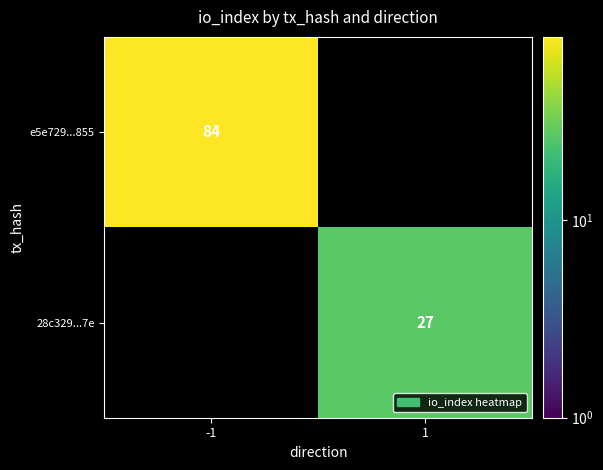

The value of e5e729...855 at -1 is 84. True or false?

True